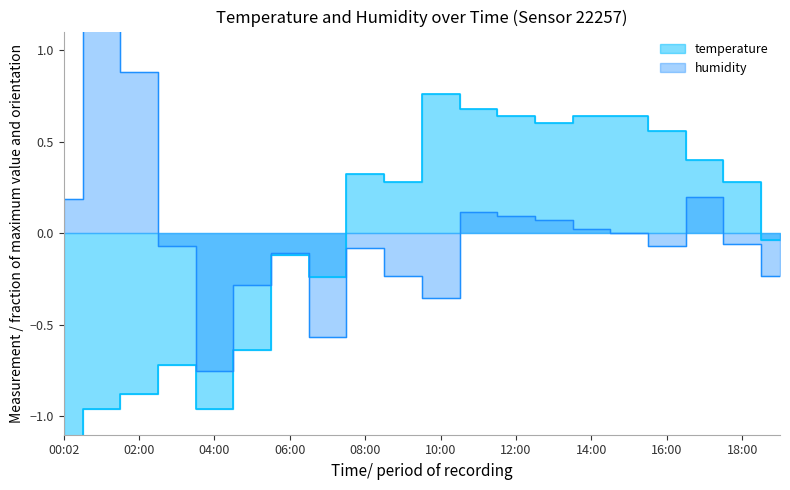

Where is the first local minimum for temperature?

04:00